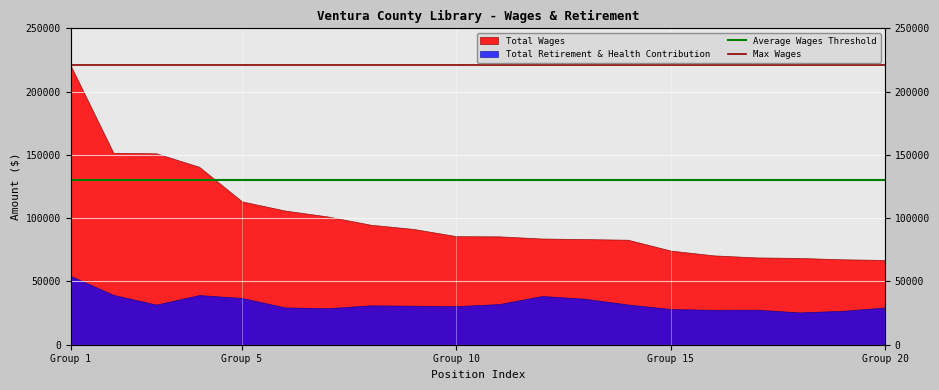

Is the value of Max Wages at Group 5 greater than the value of Average Wages Threshold at Group 1?

Yes